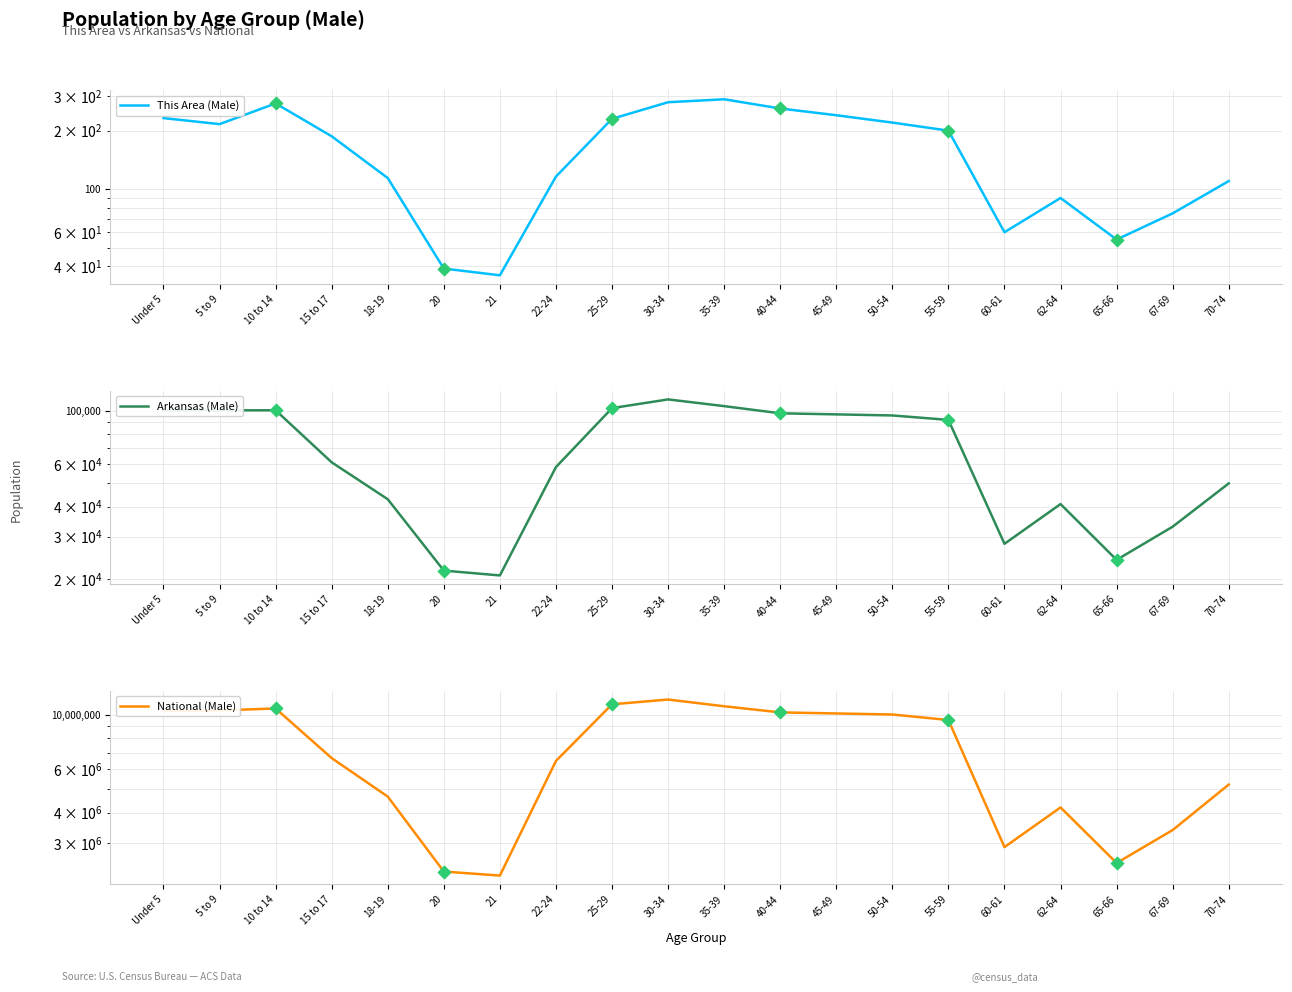

What is the total value across all series at 15 to 17?

6717616